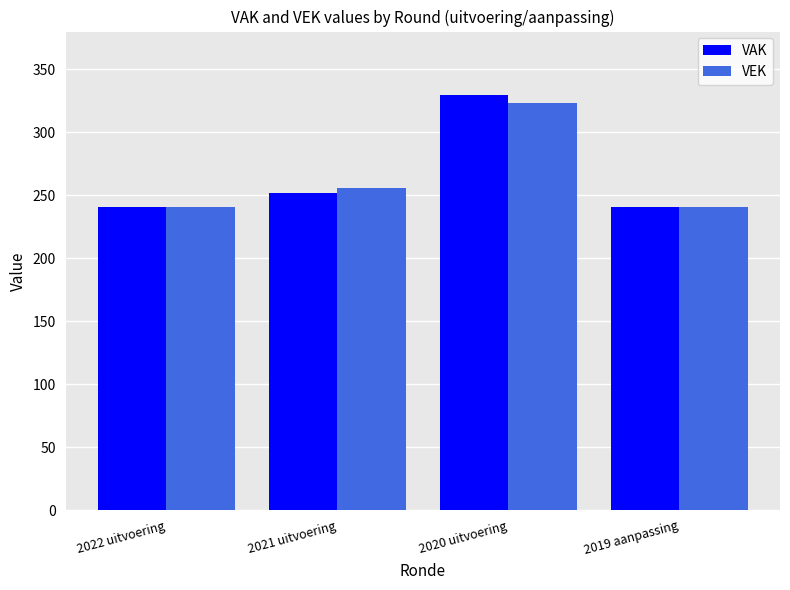

How many groups of bars are there?

4